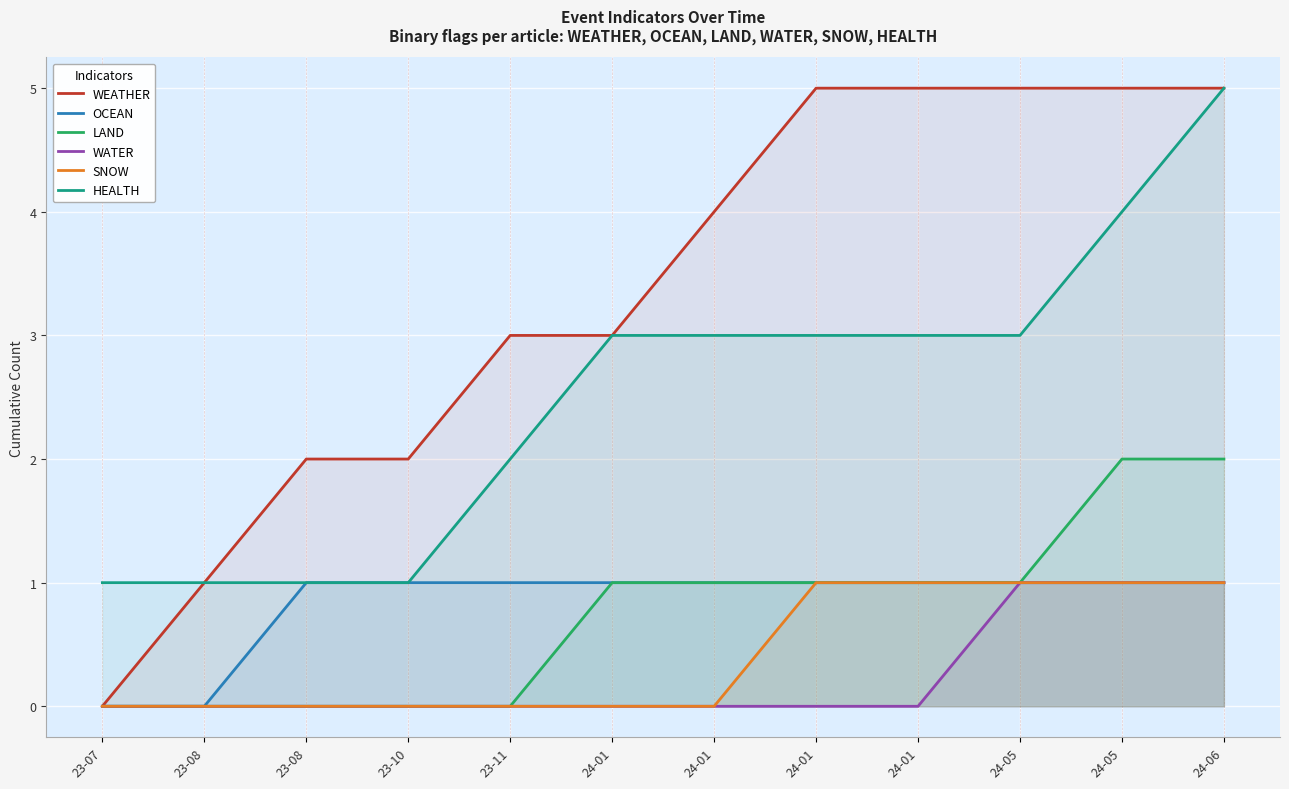

Reading right to left, what are all the values shown in this chart?

WEATHER: 24-06=5	24-05=5	24-05=5	24-01=5	24-01=5	24-01=4	24-01=3	23-11=3	23-10=2	23-08=2	23-08=1	23-07=0
OCEAN: 24-06=1	24-05=1	24-05=1	24-01=1	24-01=1	24-01=1	24-01=1	23-11=1	23-10=1	23-08=1	23-08=0	23-07=0
LAND: 24-06=2	24-05=2	24-05=1	24-01=1	24-01=1	24-01=1	24-01=1	23-11=0	23-10=0	23-08=0	23-08=0	23-07=0
WATER: 24-06=1	24-05=1	24-05=1	24-01=0	24-01=0	24-01=0	24-01=0	23-11=0	23-10=0	23-08=0	23-08=0	23-07=0
SNOW: 24-06=1	24-05=1	24-05=1	24-01=1	24-01=1	24-01=0	24-01=0	23-11=0	23-10=0	23-08=0	23-08=0	23-07=0
HEALTH: 24-06=5	24-05=4	24-05=3	24-01=3	24-01=3	24-01=3	24-01=3	23-11=2	23-10=1	23-08=1	23-08=1	23-07=1